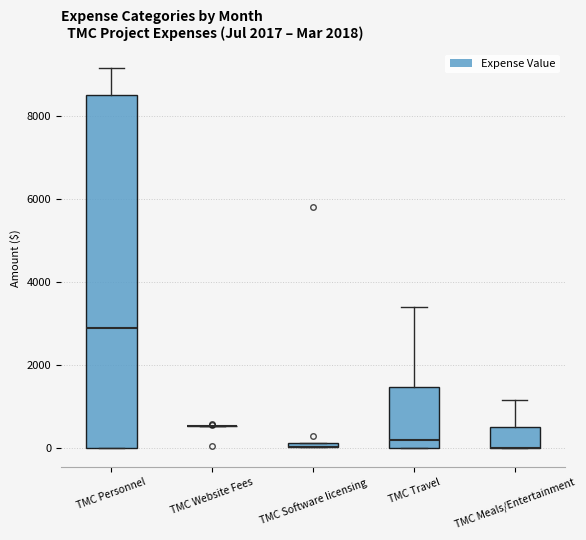

Where does the median line of the box for TMC Travel sit on the y-axis? The values are not printed on the chart, so give them approximately, as read against the axis.

200